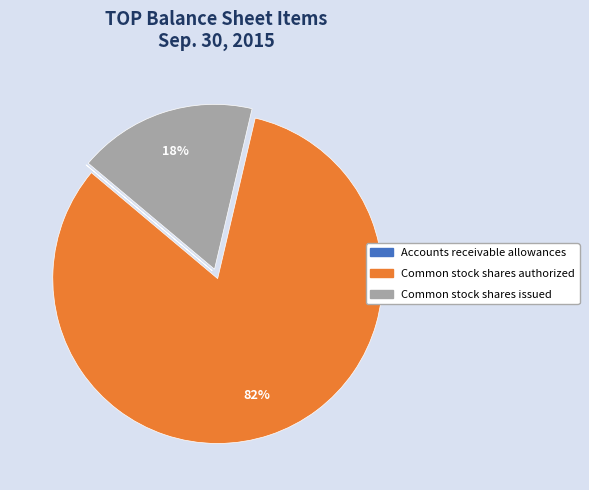

The Common stock shares authorized slice represents 68% of the pie. True or false?

False